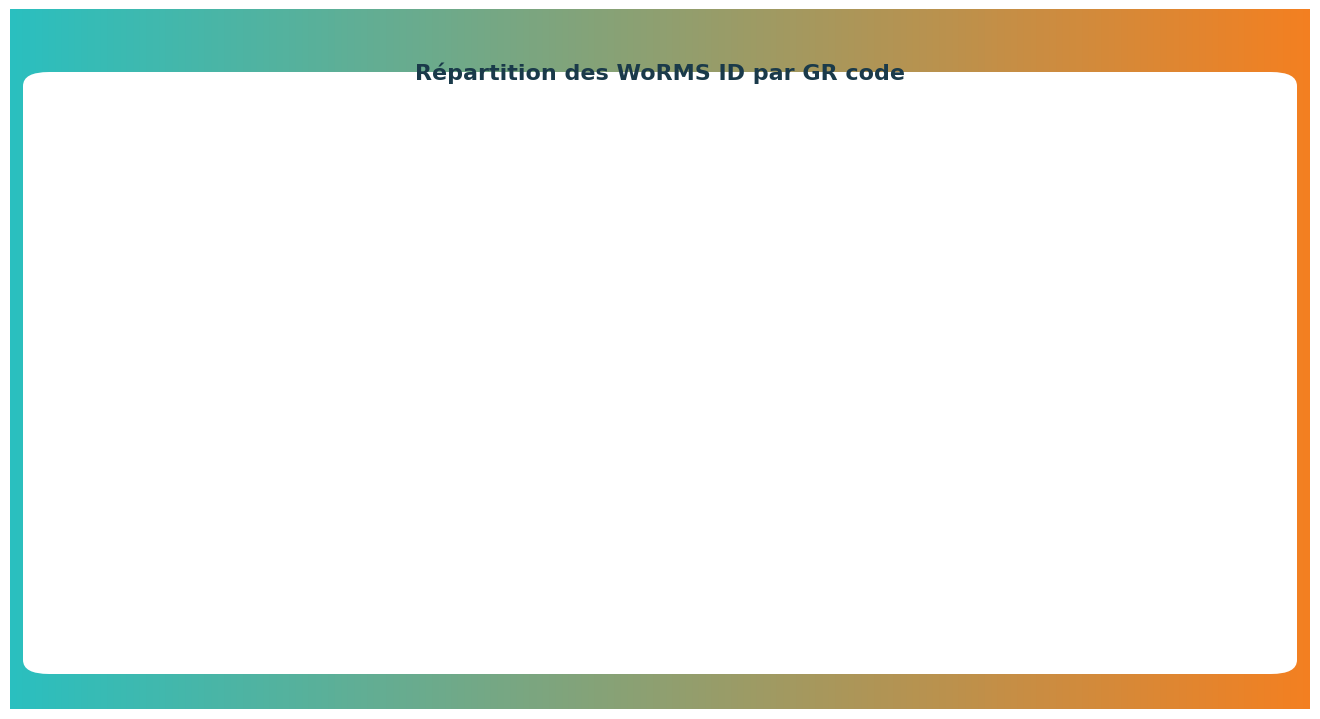

Is there a majority slice in this chart?

No